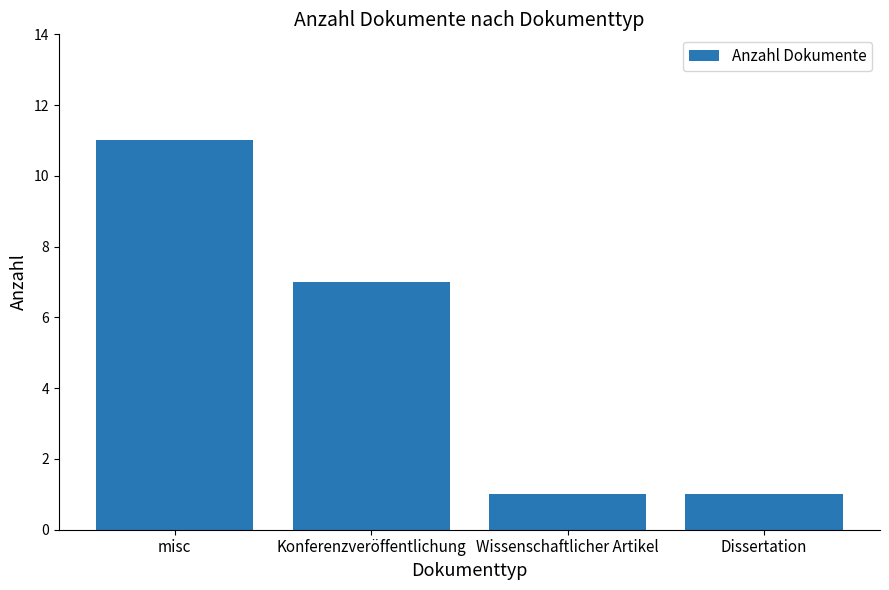

Where is the data nearest to the value 6?

Konferenzveröffentlichung